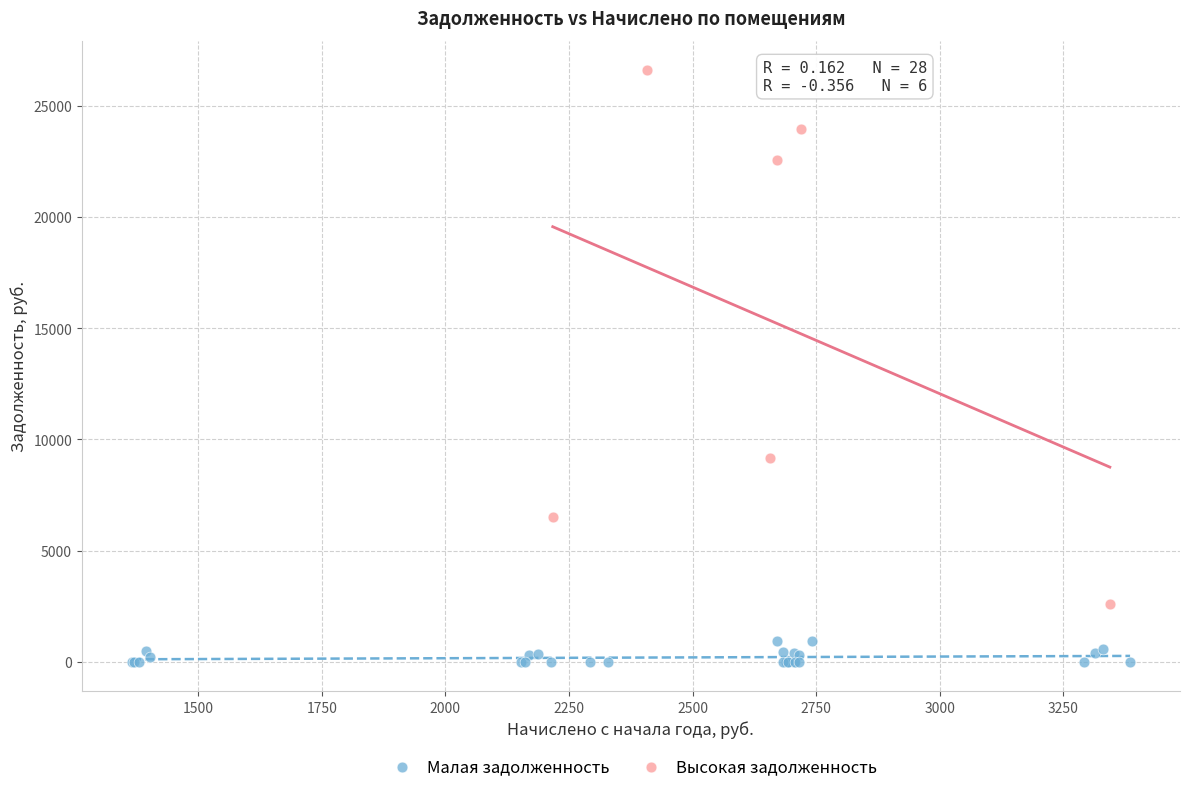

Which series has the largest Y range (max minus min)?

Высокая задолженность